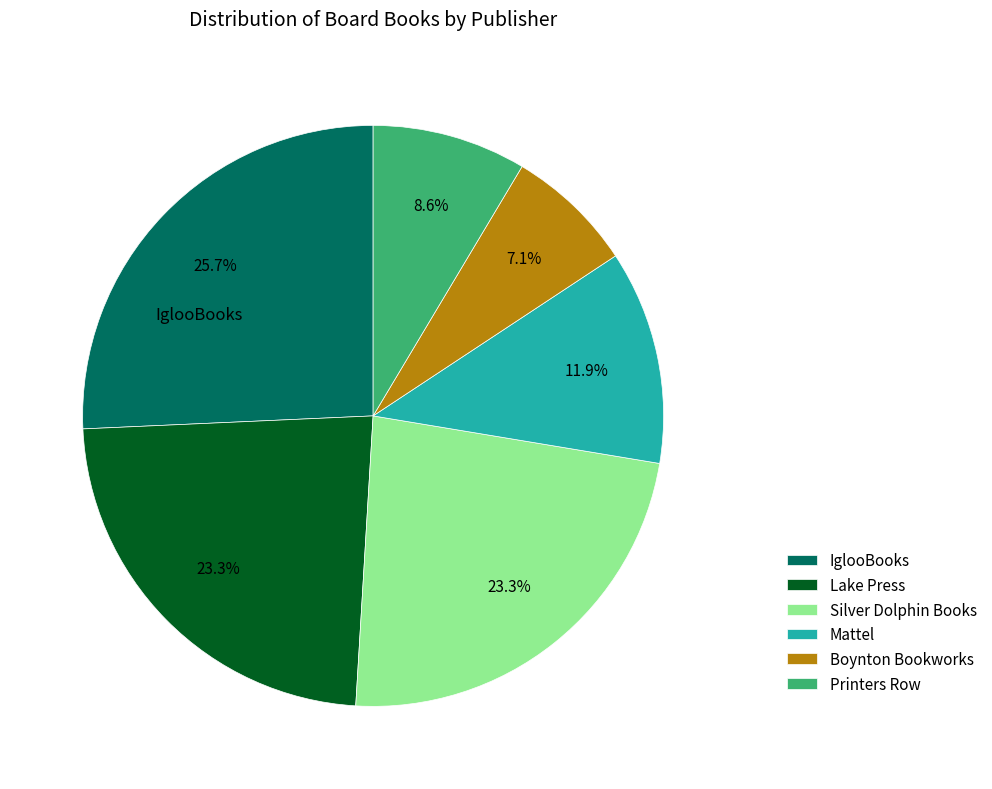

To the nearest percent, what is the average slice percentage?

17%